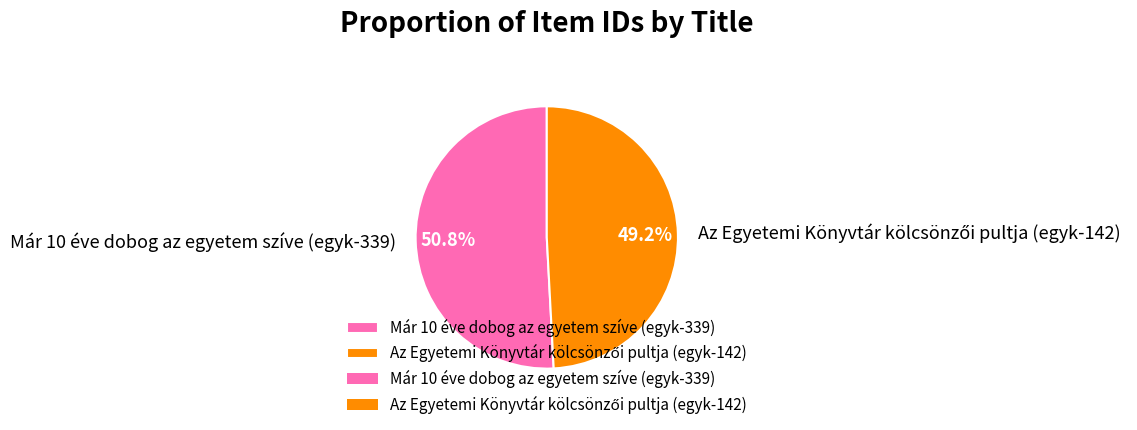

Is there any slice that represents more than half of the pie?

Yes